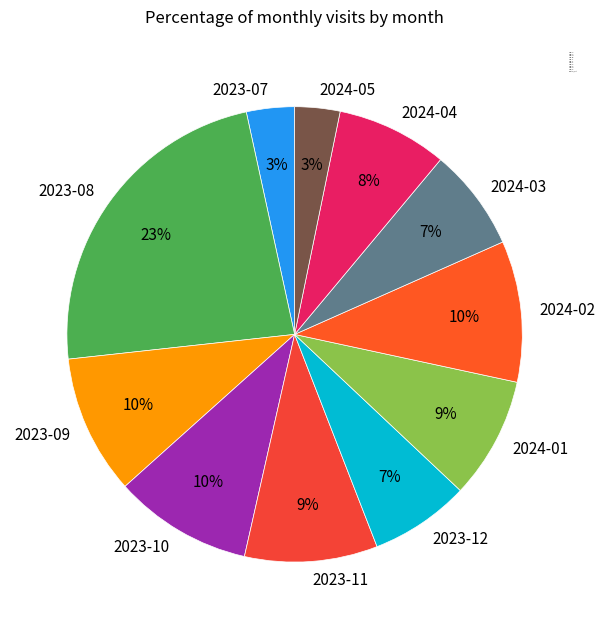

How many segments does this pie chart have?

11